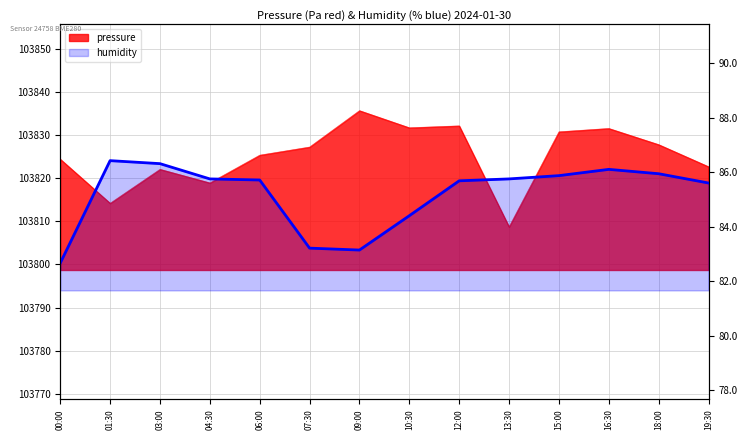

How many data points does each series have?

14